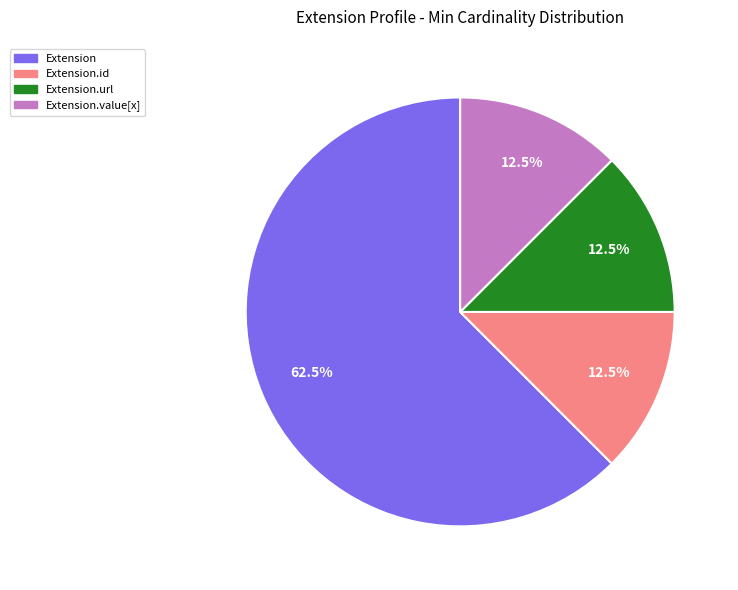

How many slices are in this pie chart?

4